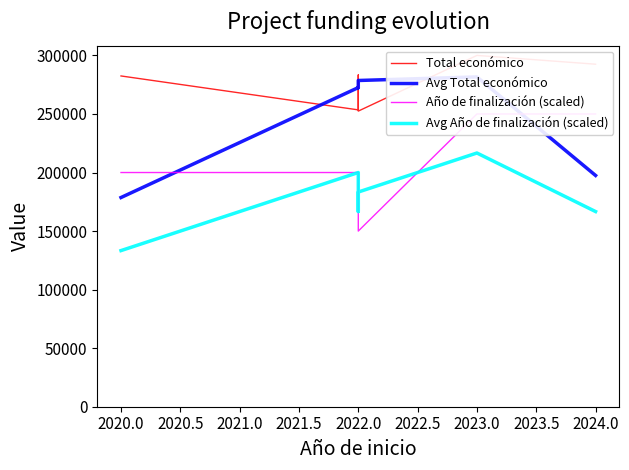

True or false: Año de finalización (scaled) has more than 2 interior local peaks.

False